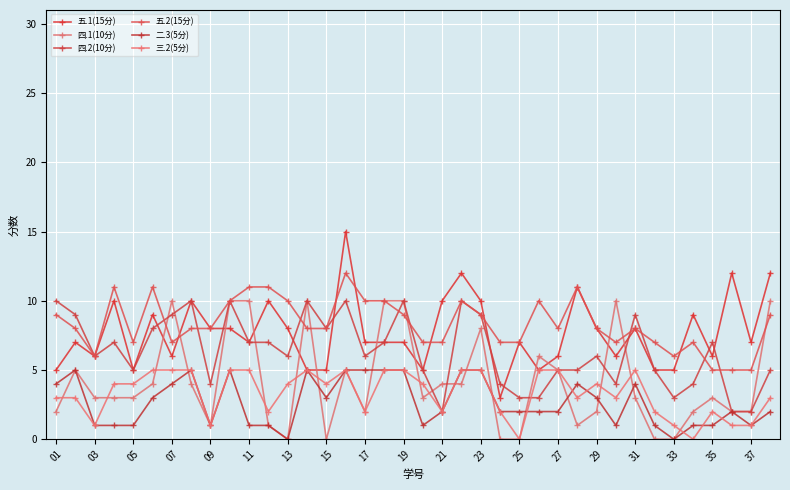

Reading left to right, extract all data points from this chart.

五.1(15分): 5	7	6	10	5	9	6	10	8	8	7	10	8	5	5	15	7	7	7	5	10	12	10	3	7	5	6	11	8	6	8	5	5	9	6	12	7	12
四.1(10分): 2	5	3	3	3	4	10	4	1	10	10	1	0	10	0	5	2	10	10	3	4	4	8	0	0	6	5	1	2	10	3	0	0	2	3	2	2	10
四.2(10分): 10	9	6	7	5	8	9	10	4	10	7	7	6	10	8	10	6	7	10	5	2	10	9	4	3	3	5	5	6	4	9	5	3	4	7	2	2	5
五.2(15分): 9	8	6	11	7	11	7	8	8	10	11	11	10	8	8	12	10	10	9	7	7	10	9	7	7	10	8	11	8	7	8	7	6	7	5	5	5	9
二.3(5分): 4	5	1	1	1	3	4	5	1	5	1	1	0	5	3	5	5	5	5	1	2	5	5	2	2	2	2	4	3	1	4	1	0	1	1	2	1	2
三.2(5分): 3	3	1	4	4	5	5	5	1	5	5	2	4	5	4	5	2	5	5	4	2	5	5	2	0	5	5	3	4	3	5	2	1	0	2	1	1	3